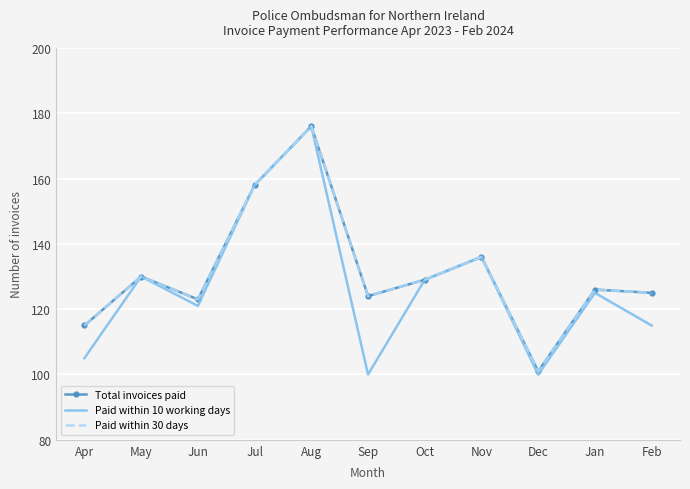

The Paid within 30 days series shows 210 at Jun. True or false?

False